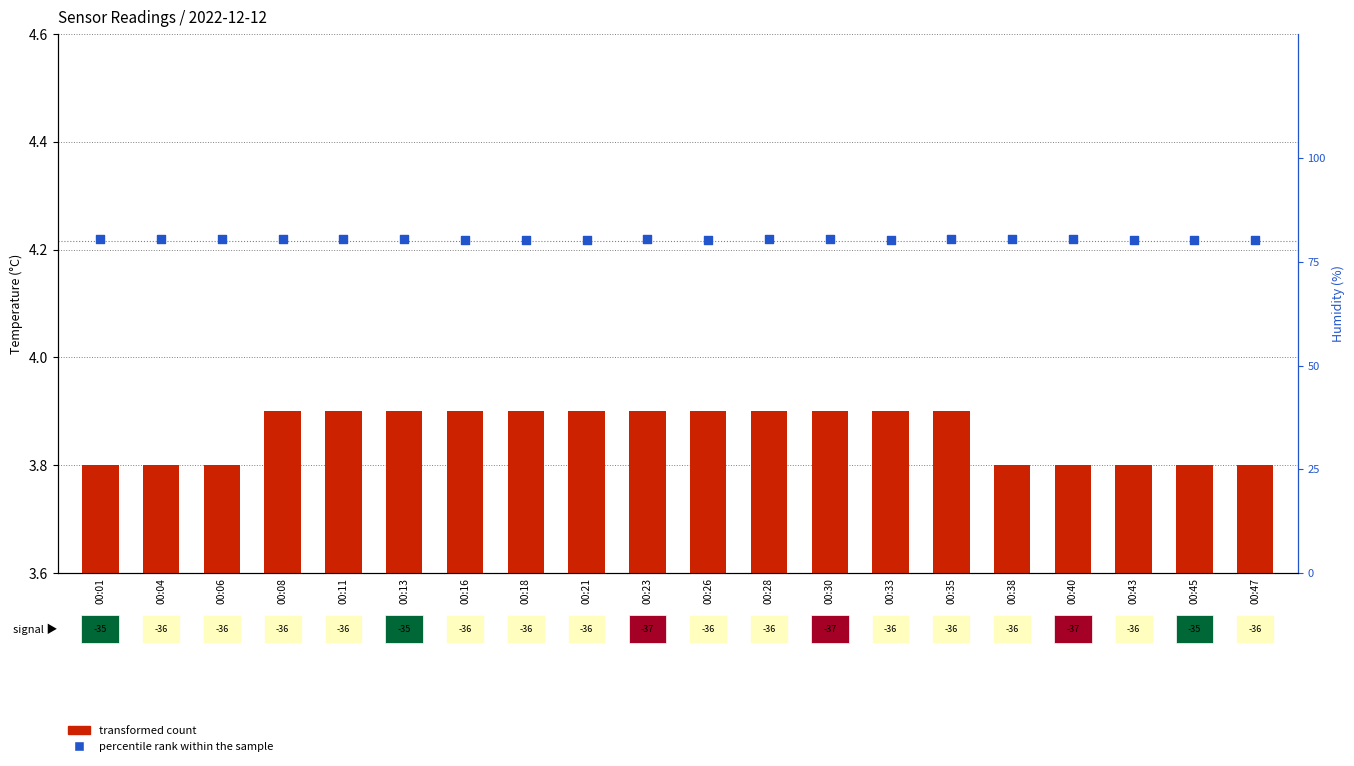

At which category is the sum across all series the highest?

00:11